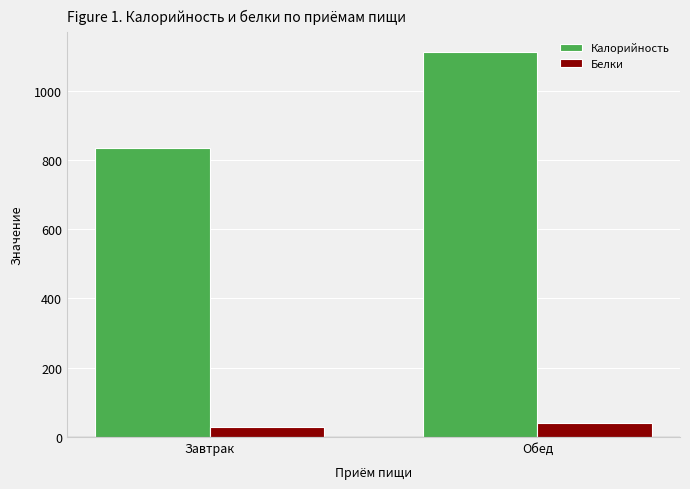

What is the label of the 2nd bar from the right?

Завтрак